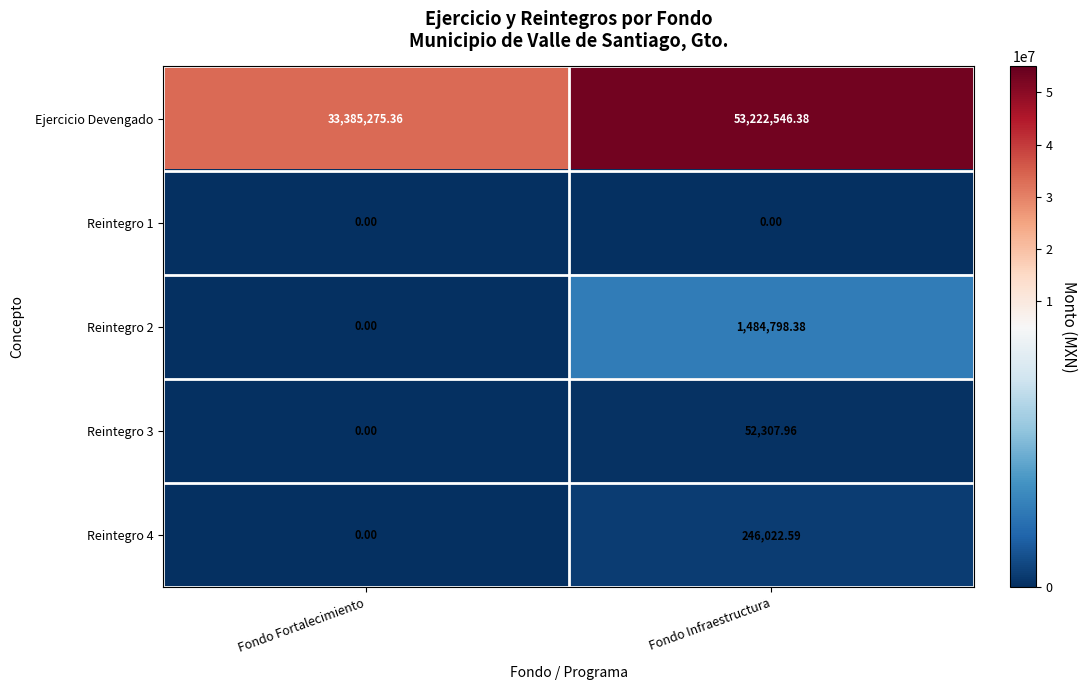

What is the total value across all series at Fondo Fortalecimiento?

33385275.4